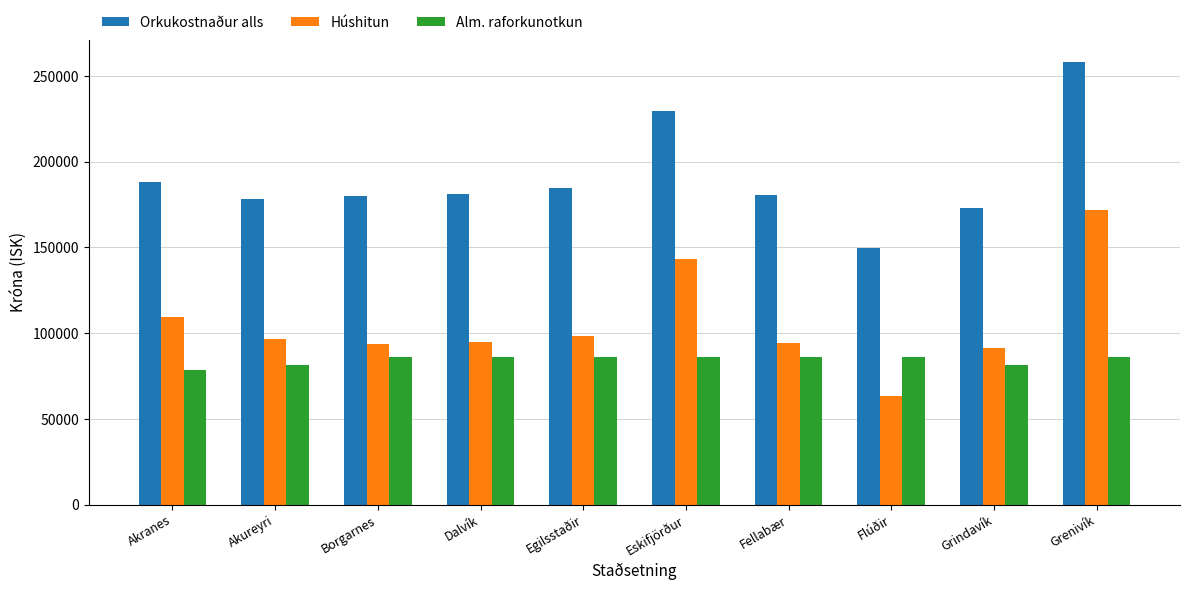

What position from the left is Akranes?

1